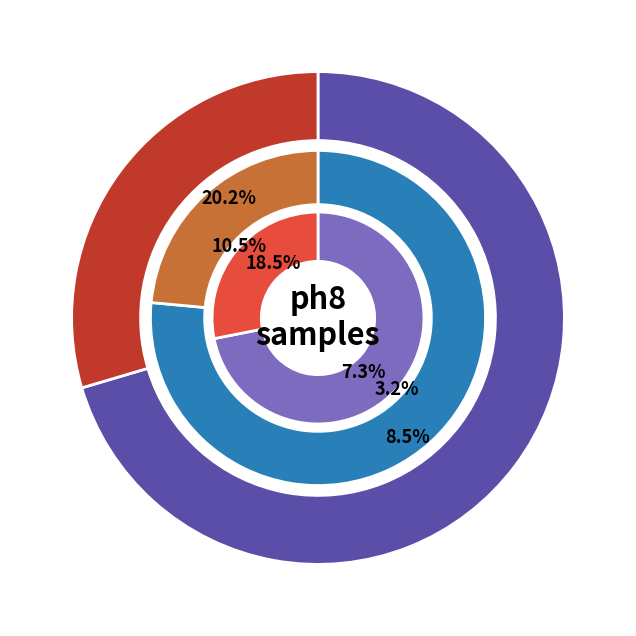

True or false: ph8-010 accounts for 12% of the total.

True